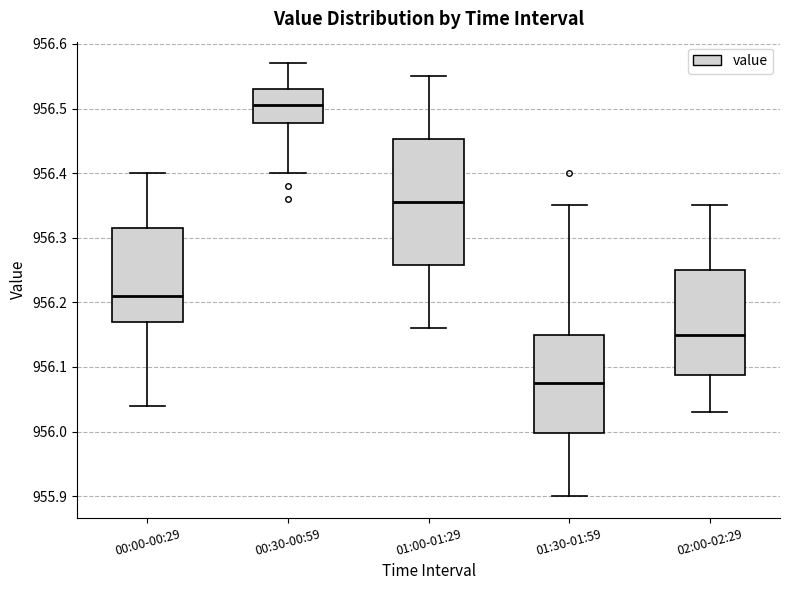

Which box's median line is the highest?

00:30-00:59